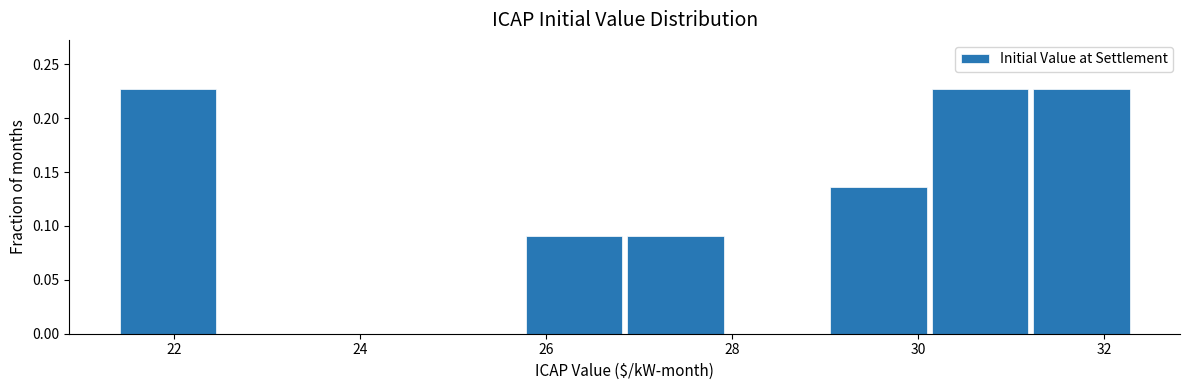

What is the height of the bar covering 29.0 to 30.2 on the x-axis? Neither the bar edges nor the heights are printed on the chart, so give them approximately, as read against the axes.

0.135